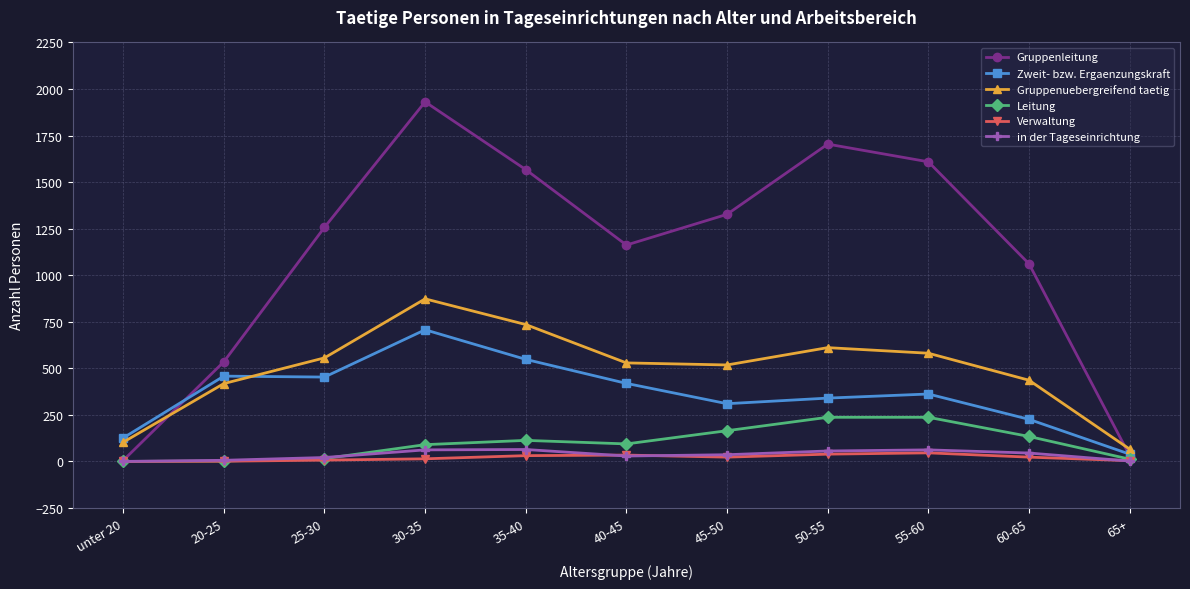

True or false: Gruppenuebergreifend taetig and Gruppenleitung intersect in this chart.

True